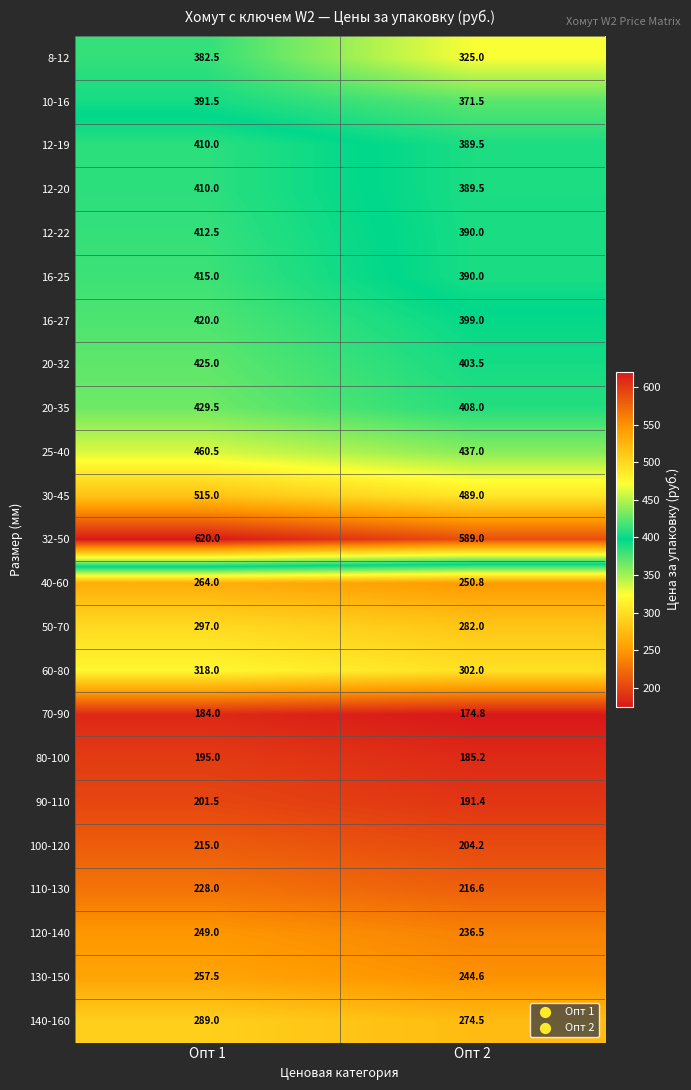

List the labels in order of 16-27 value, smallest first.

Опт 2, Опт 1